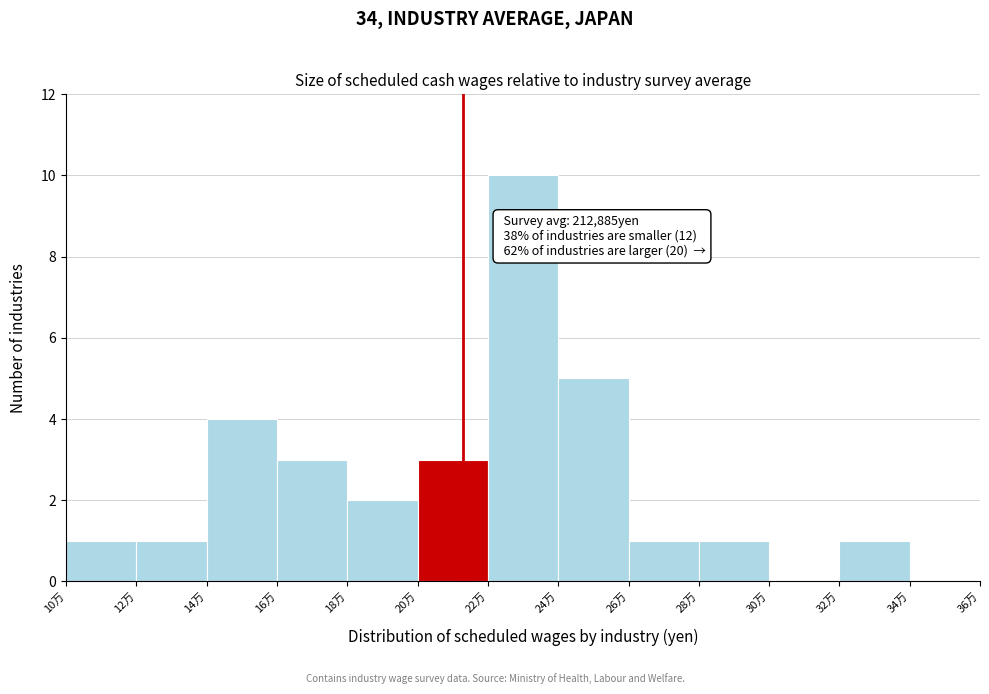

Reading left to right, list all the values displayed in this chart.

10万=1	12万=1	14万=4	16万=3	18万=2	20万=3	22万=10	24万=5	26万=1	28万=1	30万=0	32万=1	34万=0